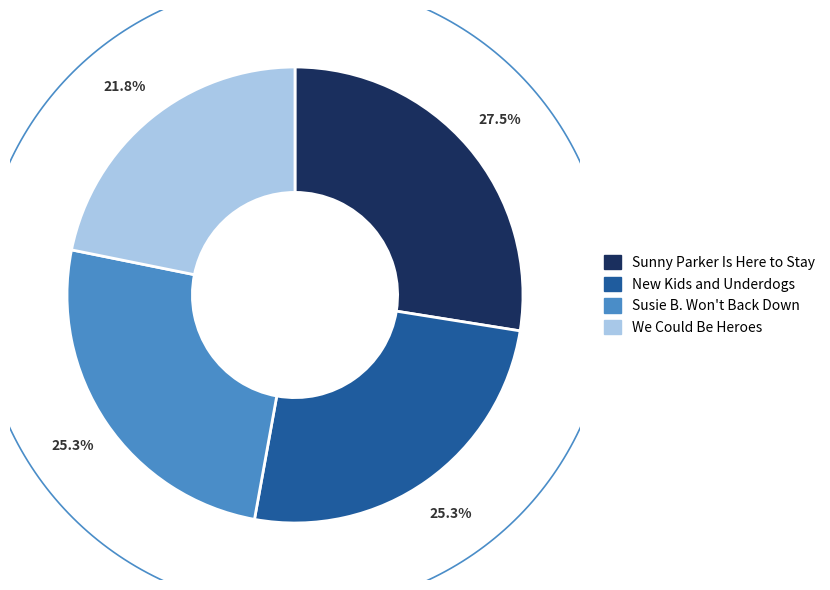

Do We Could Be Heroes and Susie B. Won't Back Down together represent more than half of the pie?

No